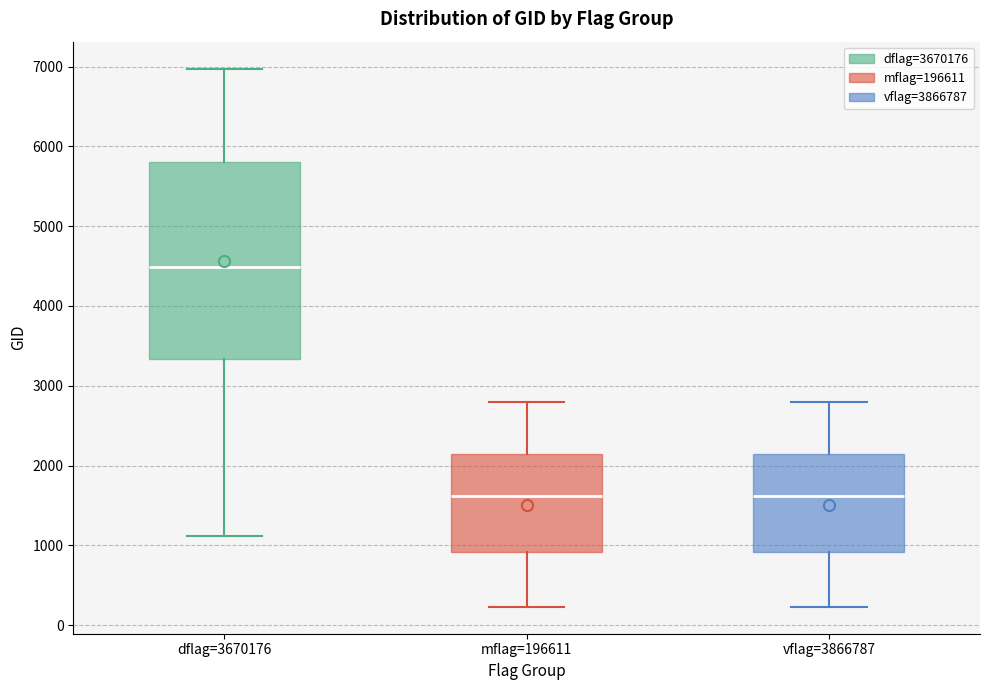

Where is the lower edge of the box for vflag=3866787 on the y-axis? The values are not printed on the chart, so give them approximately, as read against the axis.

900